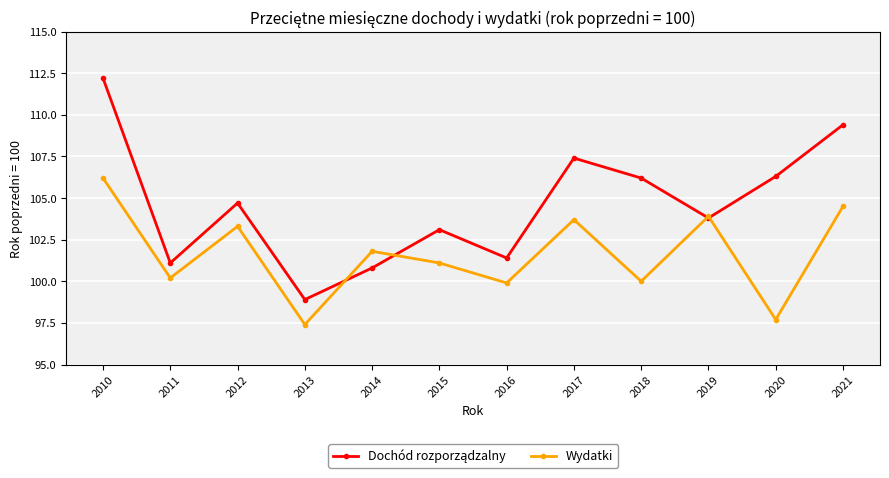

Count the number of categories in the chart.

12